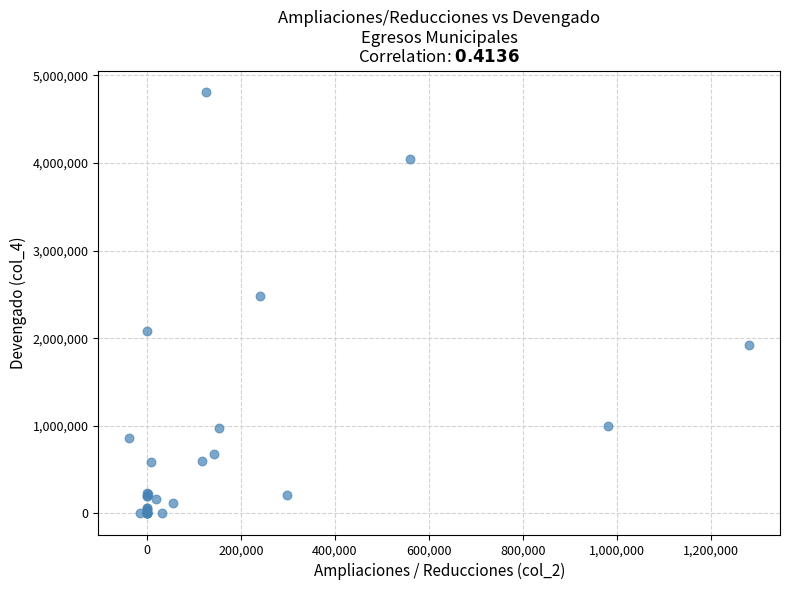

What Y value in the scatter plot is closest to 2407946?

2485221.9